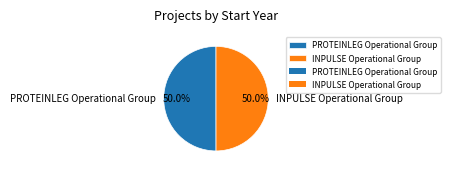

How many slices are in this pie chart?

2